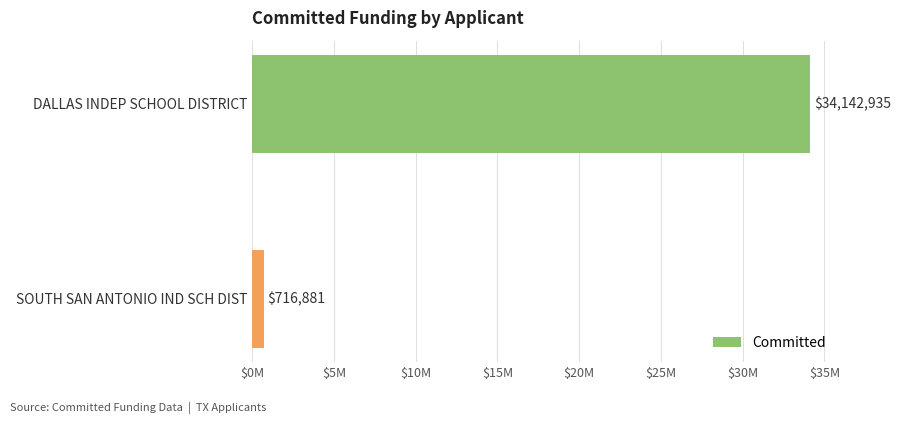

What is the sum of all values?

34859815.9